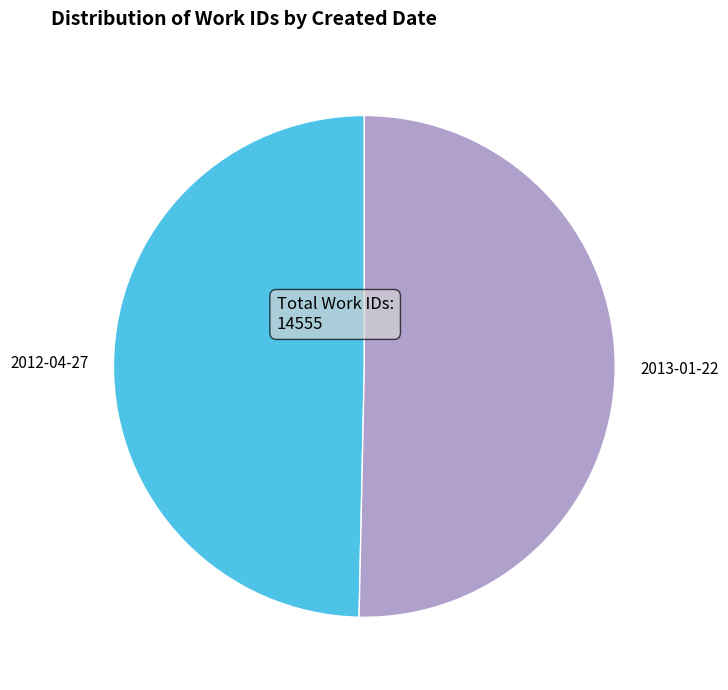

Combined, do 2012-04-27 and 2013-01-22 account for over 50%?

Yes